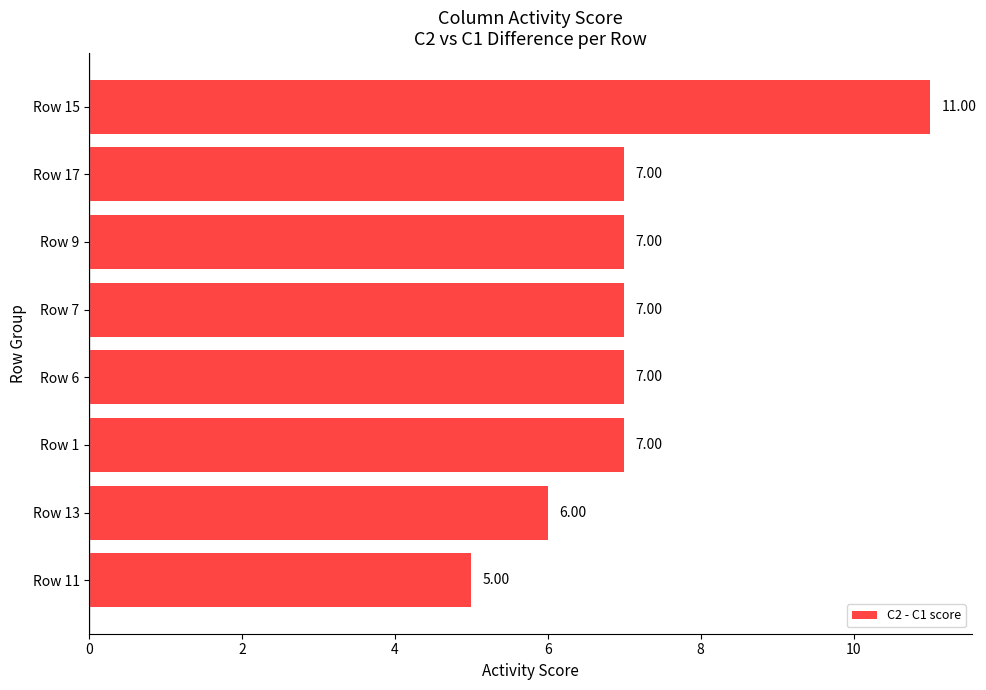

Between Row 1 and Row 15, which is larger?

Row 15